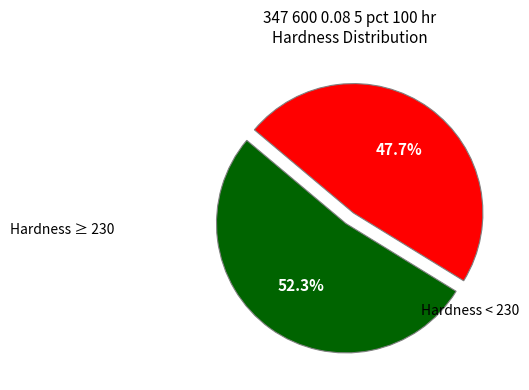

Is there any slice that represents more than half of the pie?

Yes